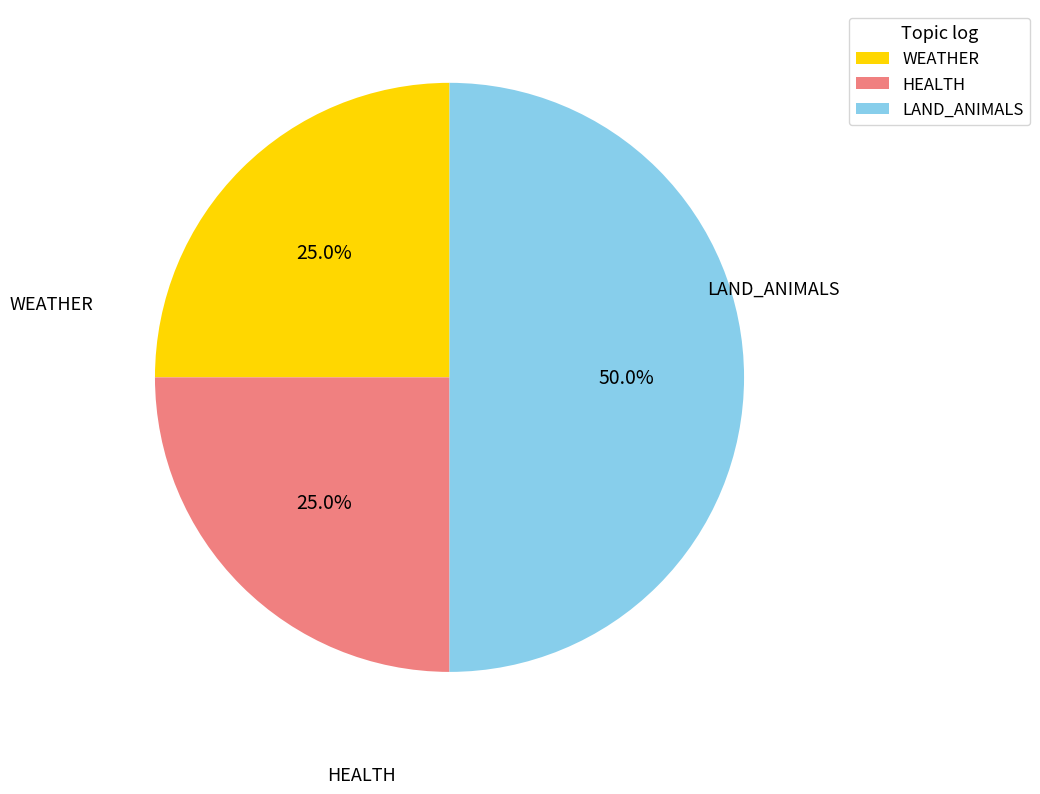

What is the ratio of the value at WEATHER to the value at HEALTH?

1.0